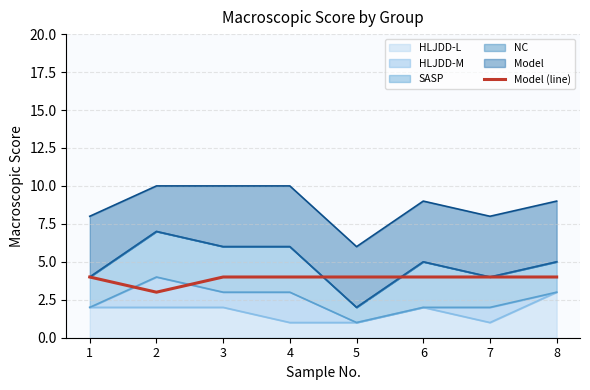

The chart shows a value of 3 at 7. True or false?

False